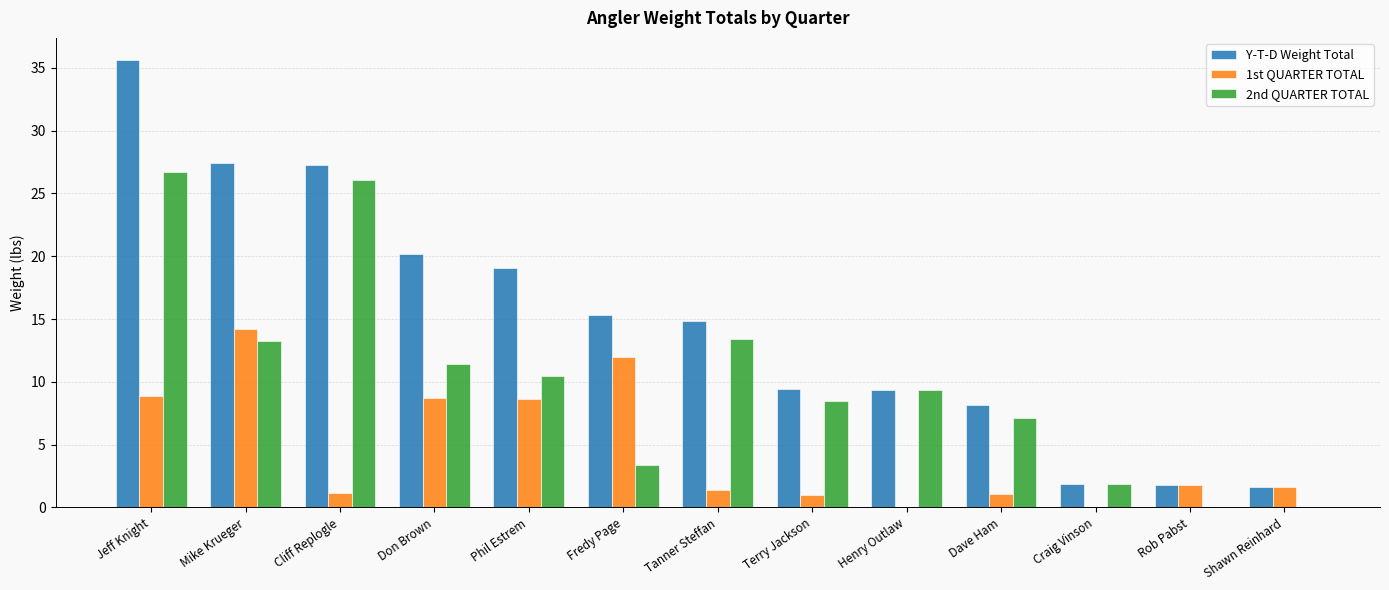

The 1st QUARTER TOTAL series shows 0.0 at Henry Outlaw. True or false?

True